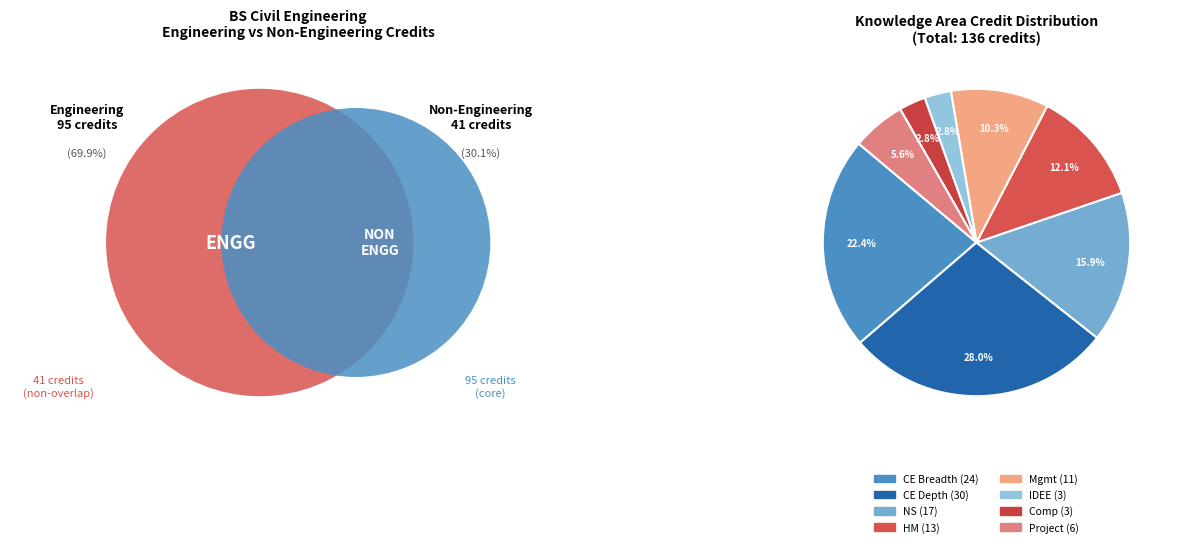

To the nearest percent, what is the difference between the largest and smallest slice percentages?

25%